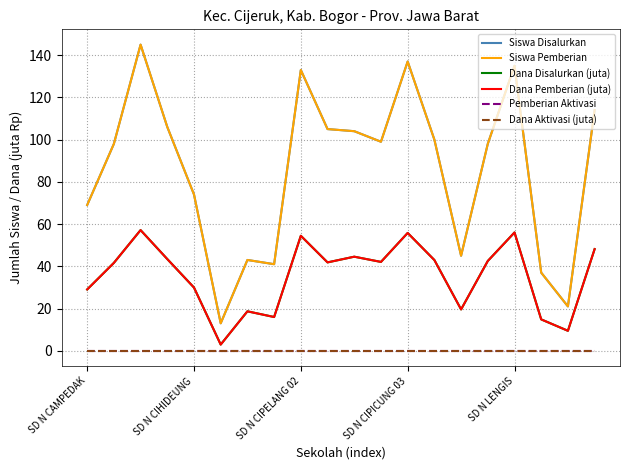

In Dana Pemberian (juta), how many points are lower than both neighbors (excluding endpoints)?

6